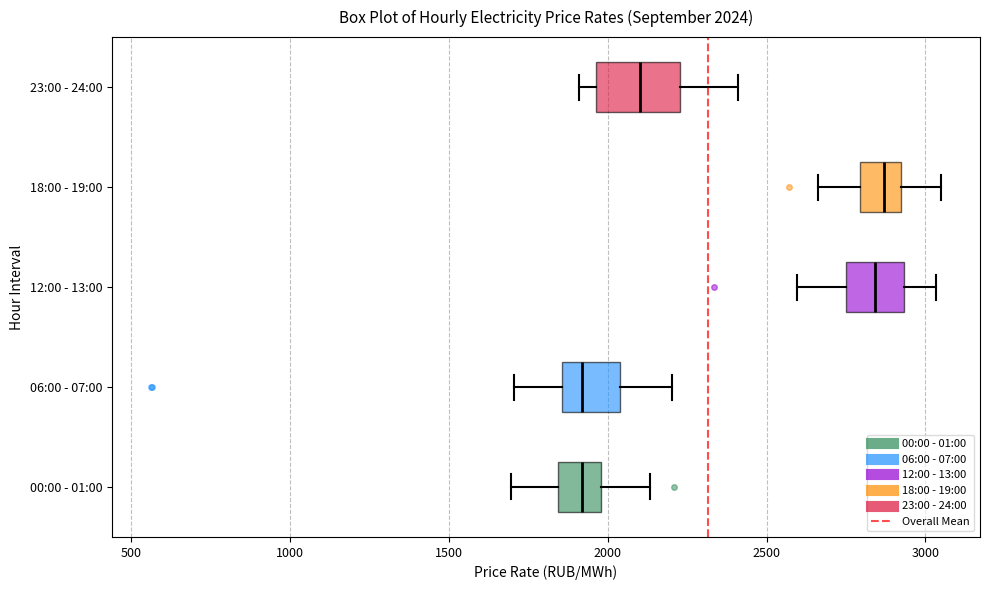

Which box is the widest, from its left edge to its right edge?

23:00 - 24:00